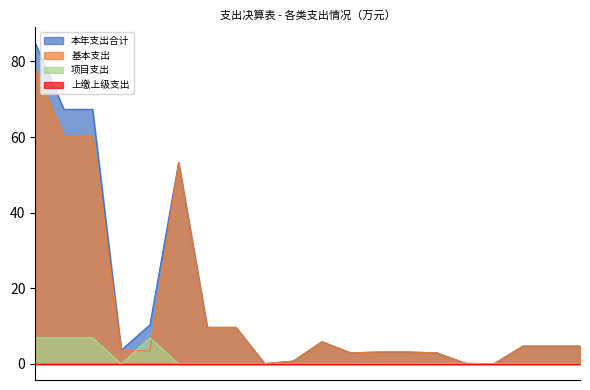

Is the value of 基本支出 at 卫生健康支出 greater than the value of 本年支出合计 at 统战事务?

No